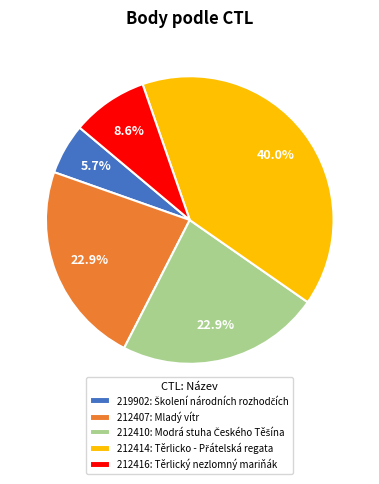

Do 212407 and 212410 together represent more than half of the pie?

No